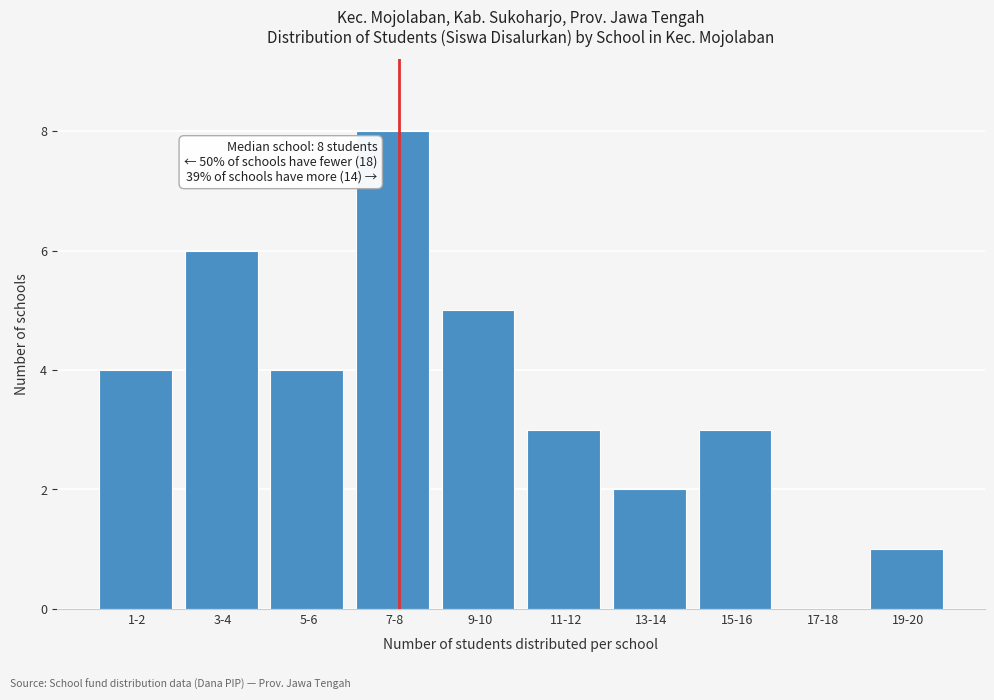

Reading right to left, extract all data points from this chart.

19-20=1	17-18=0	15-16=3	13-14=2	11-12=3	9-10=5	7-8=8	5-6=4	3-4=6	1-2=4